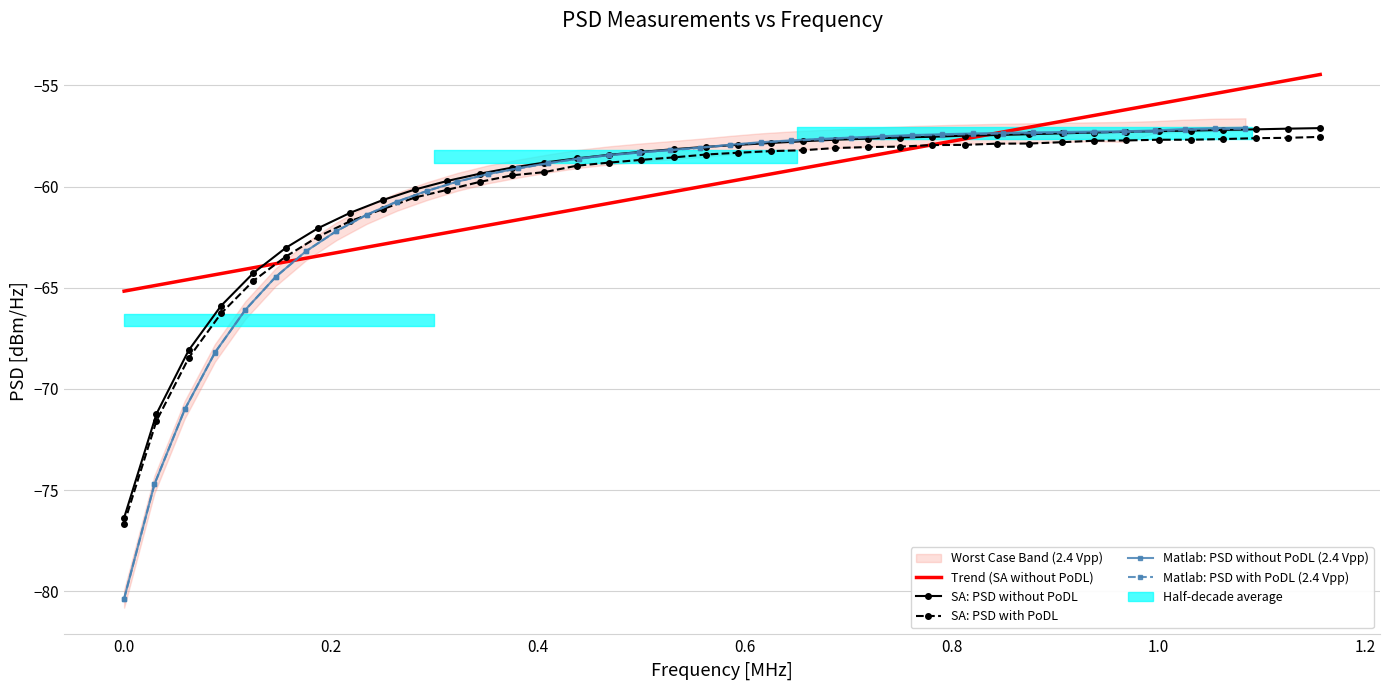

What is the average value of the SA: PSD with PoDL series?

-60.2